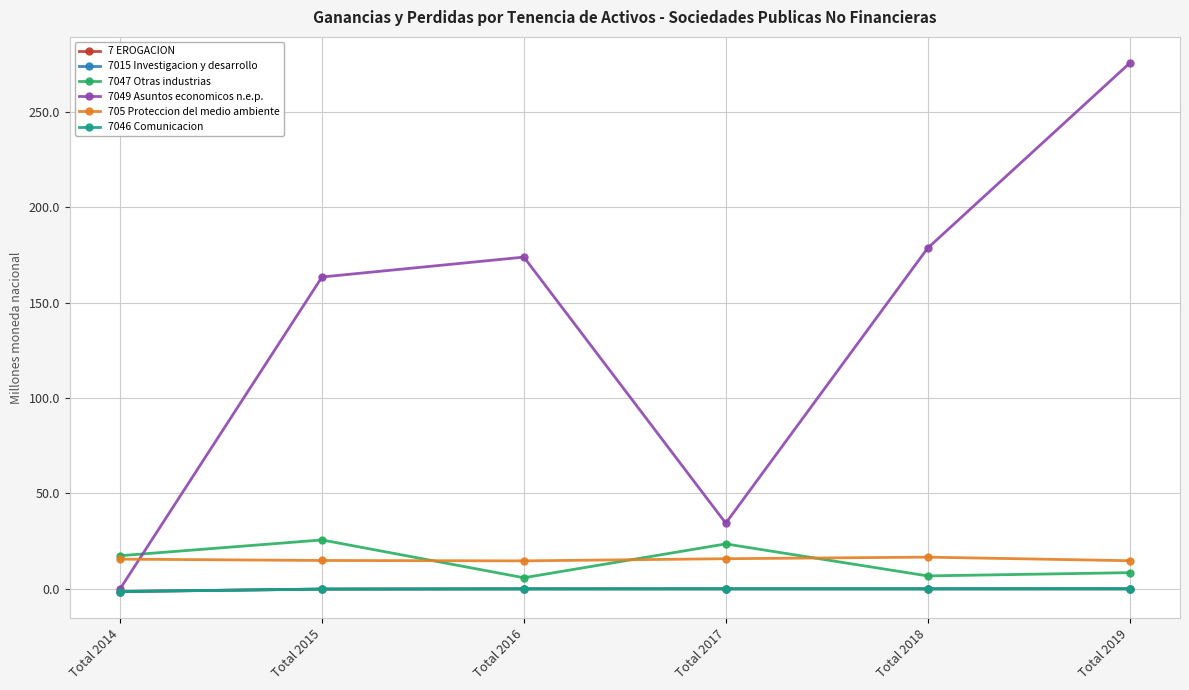

What is the sum of all 705 Proteccion del medio ambiente values?

92.2